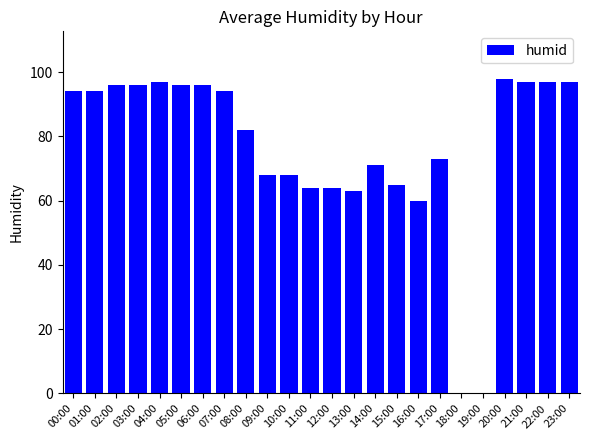

What is the maximum value shown in the chart?

98